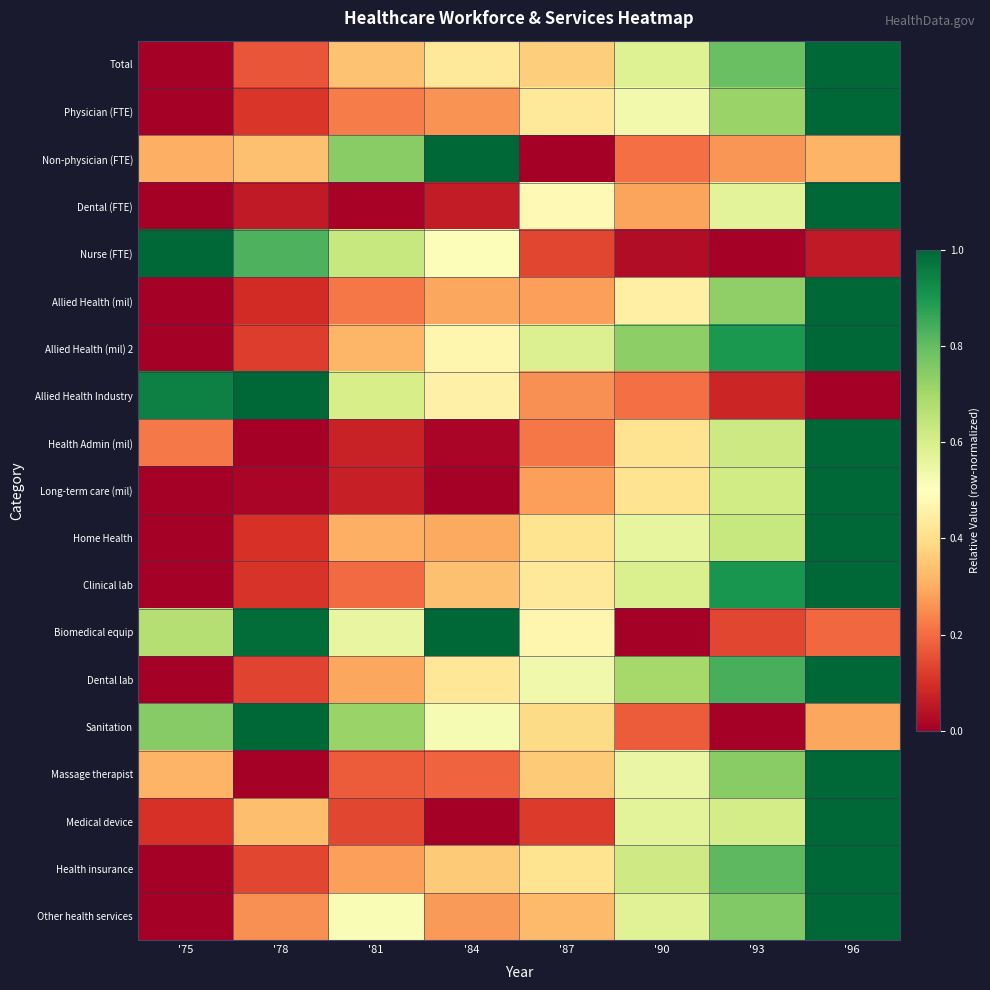

Reading right to left, extract all data points from this chart.

Total: '96=1.0	'93=0.8	'90=0.6	'87=0.4	'84=0.4	'81=0.3	'78=0.2	'75=0.0
Physician (FTE): '96=1.0	'93=0.7	'90=0.5	'87=0.4	'84=0.3	'81=0.2	'78=0.1	'75=0.0
Non-physician (FTE): '96=0.3	'93=0.3	'90=0.2	'87=0.0	'84=1.0	'81=0.7	'78=0.3	'75=0.3
Dental (FTE): '96=1.0	'93=0.6	'90=0.3	'87=0.5	'84=0.1	'81=0.0	'78=0.1	'75=0.0
Nurse (FTE): '96=0.1	'93=0.0	'90=0.0	'87=0.1	'84=0.5	'81=0.6	'78=0.8	'75=1.0
Allied Health (mil): '96=1.0	'93=0.7	'90=0.5	'87=0.3	'84=0.3	'81=0.2	'78=0.1	'75=0.0
Allied Health (mil) 2: '96=1.0	'93=0.9	'90=0.7	'87=0.6	'84=0.5	'81=0.3	'78=0.1	'75=0.0
Allied Health Industry: '96=0.0	'93=0.1	'90=0.2	'87=0.3	'84=0.5	'81=0.6	'78=1.0	'75=0.9
Health Admin (mil): '96=1.0	'93=0.6	'90=0.4	'87=0.2	'84=0.0	'81=0.1	'78=0.0	'75=0.2
Long-term care (mil): '96=1.0	'93=0.6	'90=0.4	'87=0.3	'84=0.0	'81=0.1	'78=0.0	'75=0.0
Home Health: '96=1.0	'93=0.6	'90=0.6	'87=0.4	'84=0.3	'81=0.3	'78=0.1	'75=0.0
Clinical lab: '96=1.0	'93=0.9	'90=0.6	'87=0.4	'84=0.3	'81=0.2	'78=0.1	'75=0.0
Biomedical equip: '96=0.2	'93=0.1	'90=0.0	'87=0.5	'84=1.0	'81=0.6	'78=1.0	'75=0.7
Dental lab: '96=1.0	'93=0.8	'90=0.7	'87=0.5	'84=0.4	'81=0.3	'78=0.1	'75=0.0
Sanitation: '96=0.3	'93=0.0	'90=0.2	'87=0.4	'84=0.5	'81=0.7	'78=1.0	'75=0.7
Massage therapist: '96=1.0	'93=0.7	'90=0.6	'87=0.4	'84=0.2	'81=0.2	'78=0.0	'75=0.3
Medical device: '96=1.0	'93=0.6	'90=0.6	'87=0.1	'84=0.0	'81=0.1	'78=0.3	'75=0.1
Health insurance: '96=1.0	'93=0.8	'90=0.6	'87=0.4	'84=0.4	'81=0.3	'78=0.1	'75=0.0
Other health services: '96=1.0	'93=0.8	'90=0.6	'87=0.3	'84=0.3	'81=0.5	'78=0.3	'75=0.0